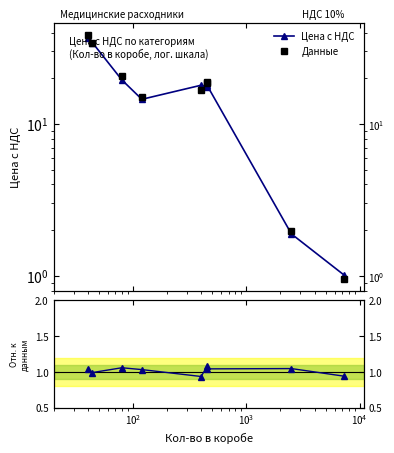

List the series in order of their peak value, highest first.

Данные, Цена с НДС, Отношение